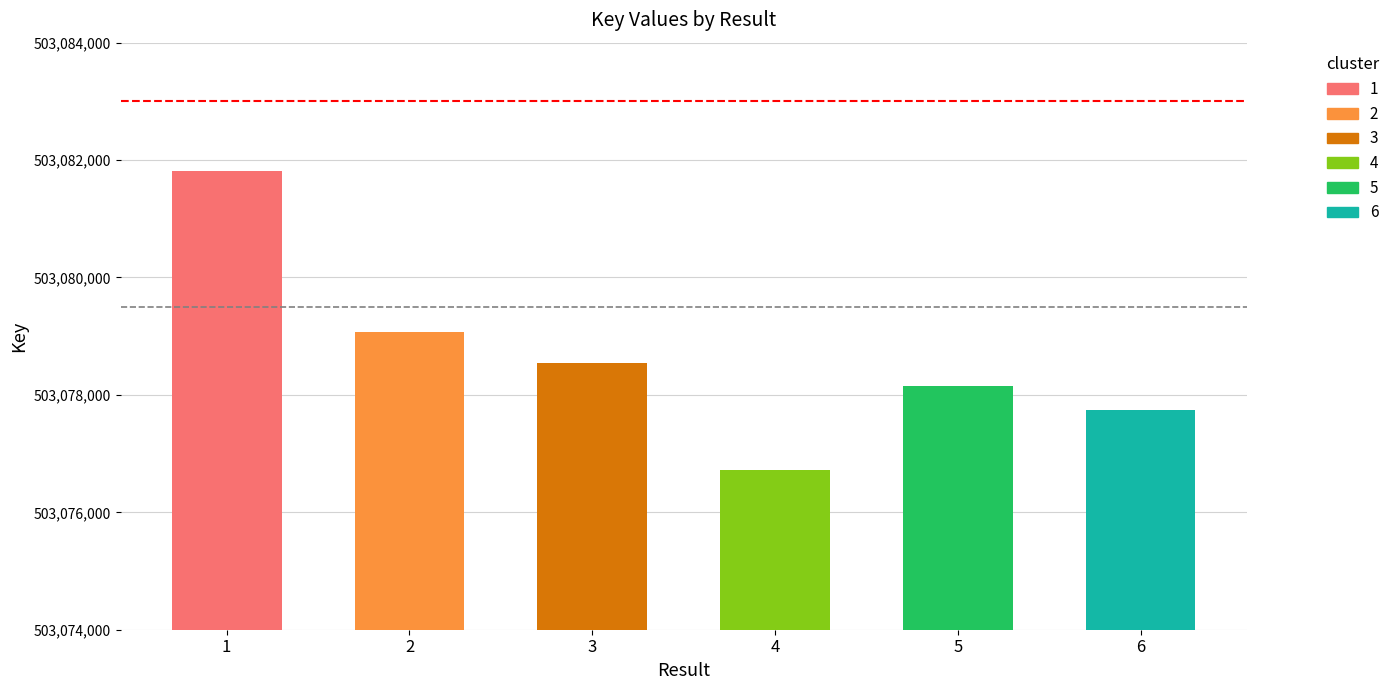

Reading left to right, what are all the values shown in this chart?

503081809	503079078	503078538	503076727	503078149	503077735